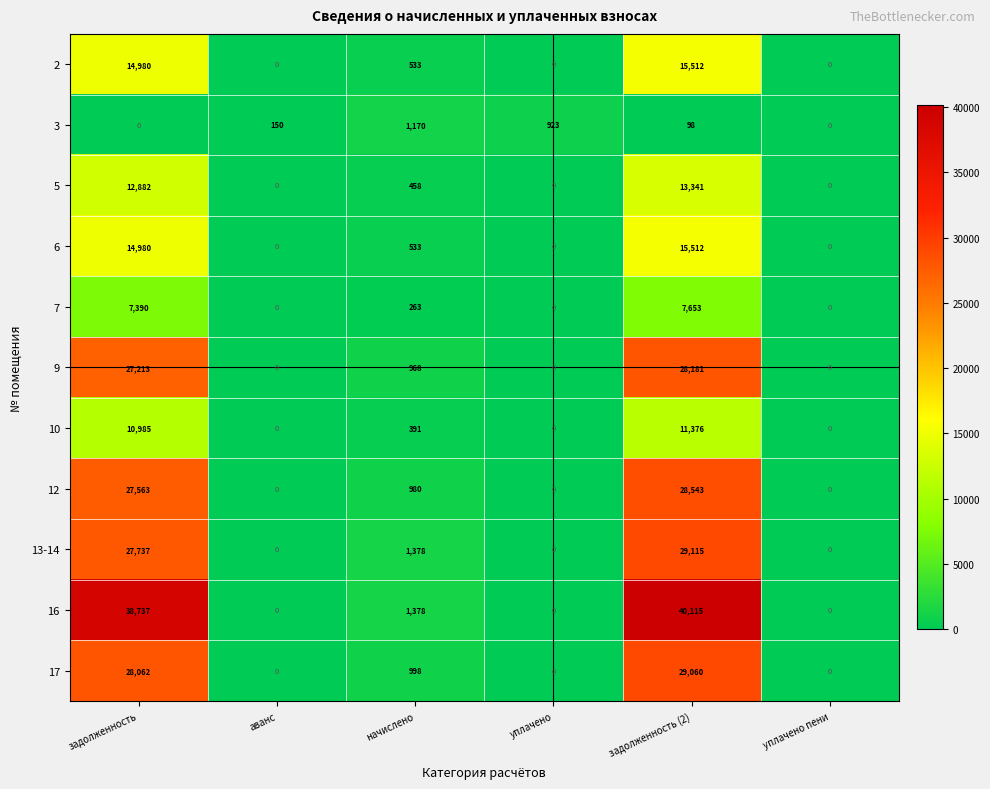

At which category is the sum across all series the highest?

задолженность (2)